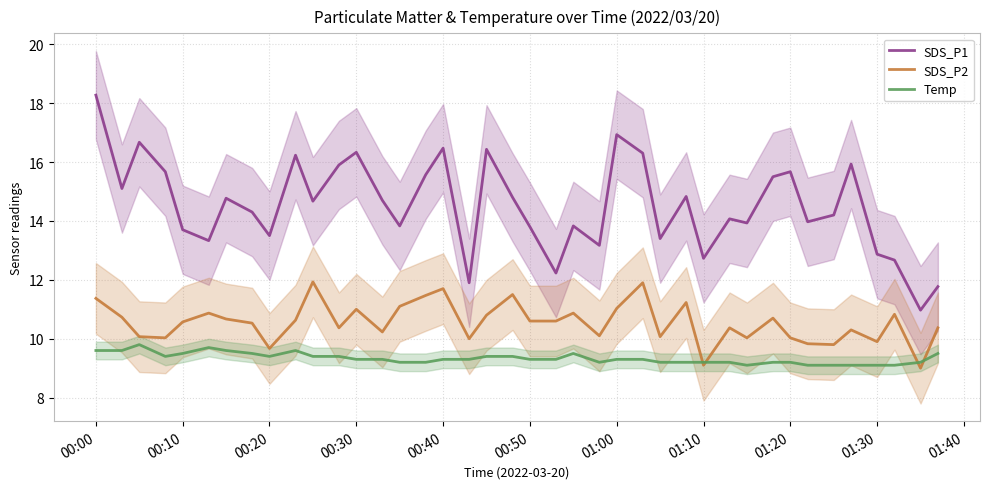

What is the difference between the second highest and minimum values in the SDS_P1 series?

6.0